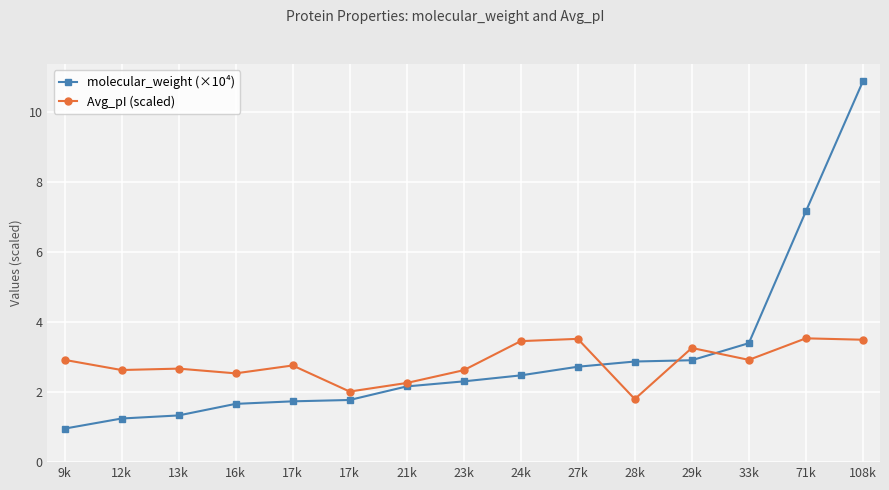

True or false: molecular_weight (×10⁴) and Avg_pI (scaled) intersect in this chart.

True